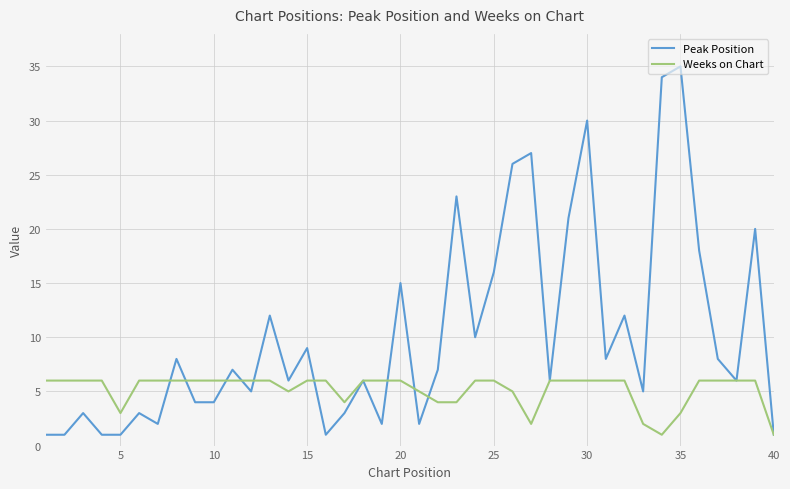

True or false: Peak Position has more than 1 interior local peaks.

True